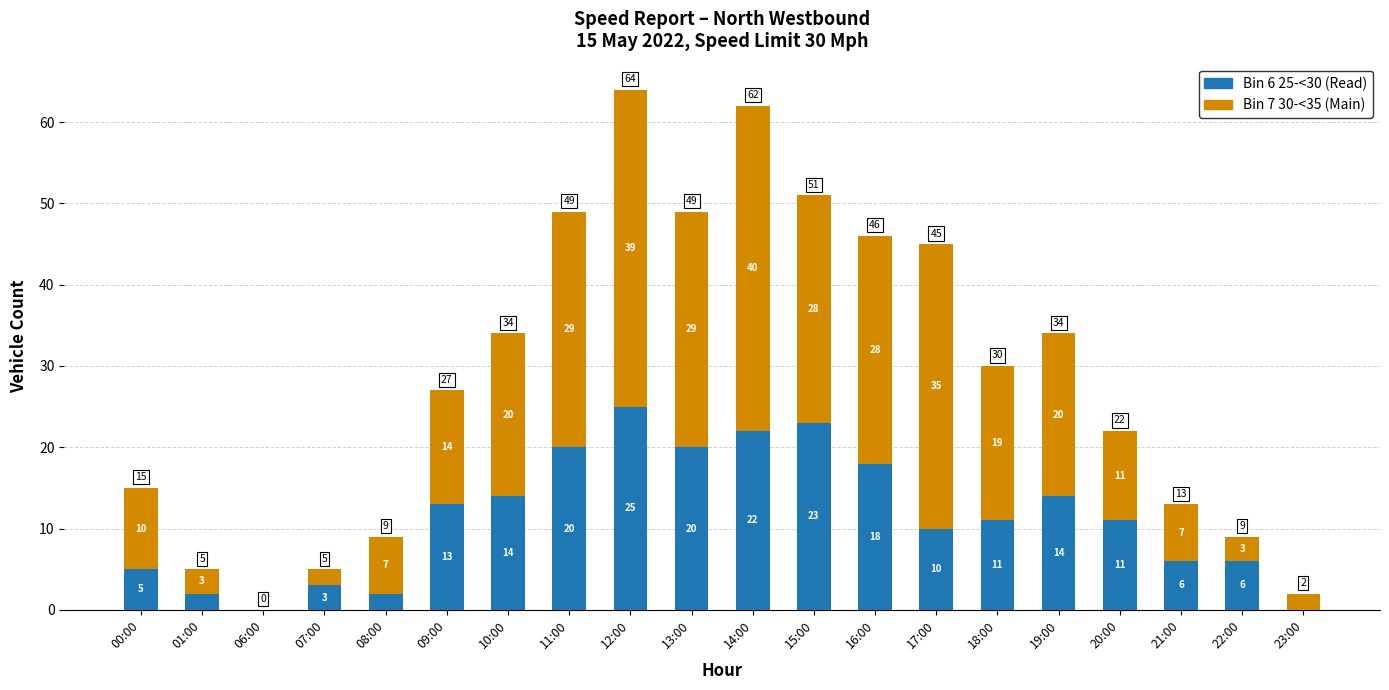

What is the sum of all Bin 6 25-<30 (Read) values?

225